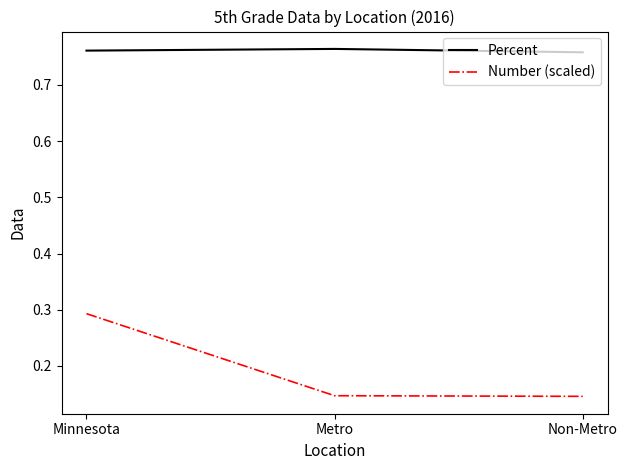

At which category is the sum across all series the highest?

Minnesota